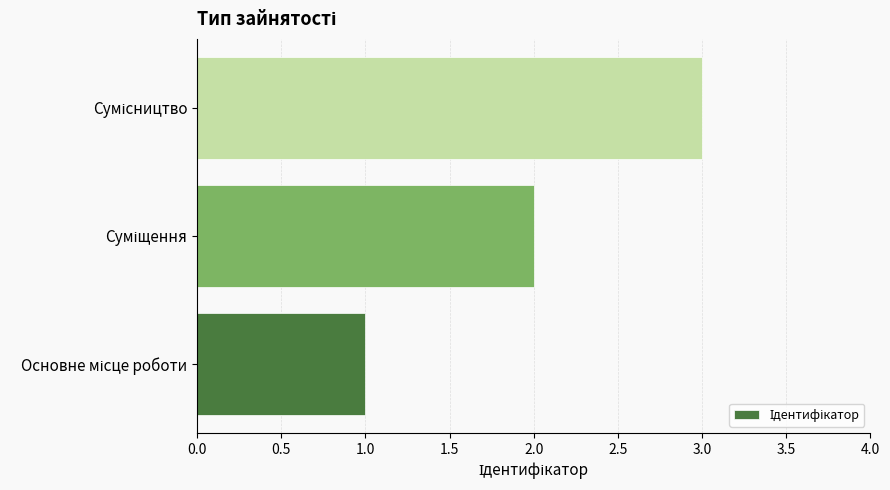

What is the maximum value shown in the chart?

3